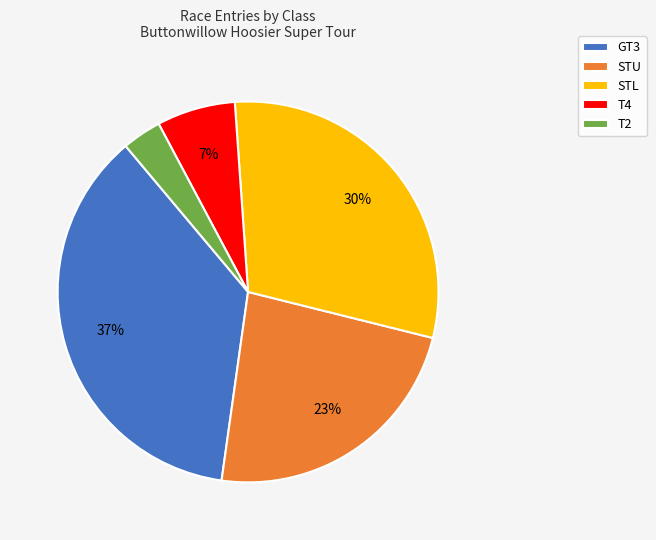

True or false: STU accounts for 23% of the total.

True